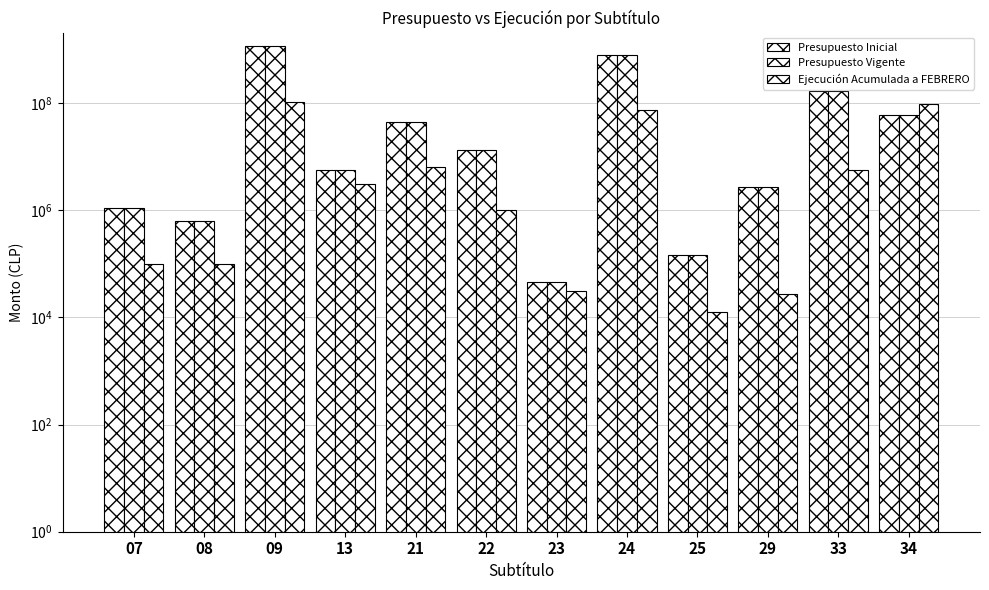

Are the bars grouped side by side (vs. stacked)?

Yes